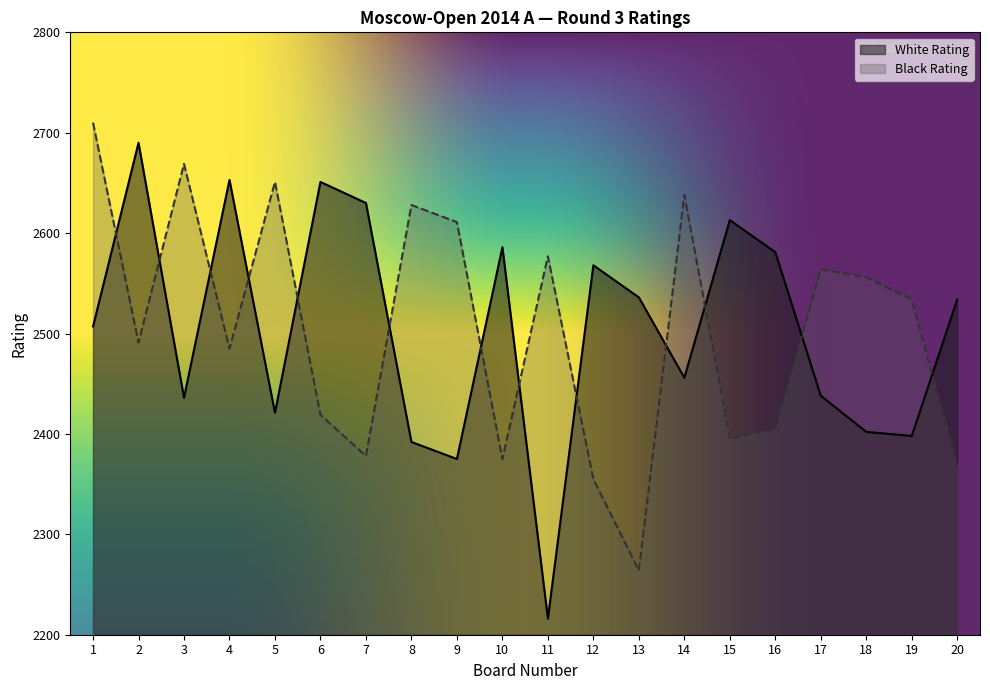

How many lines are shown in the chart?

2